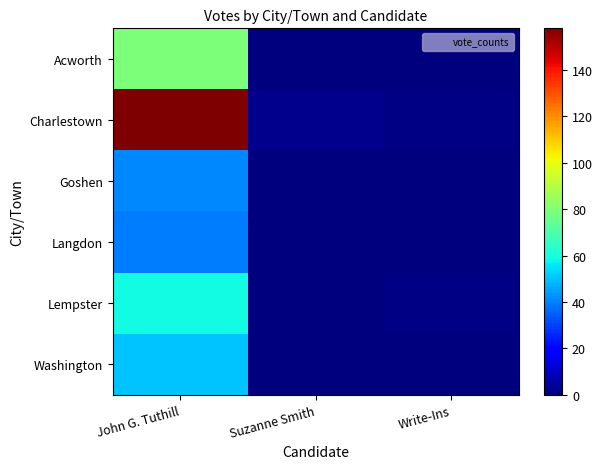

Rank the series at Suzanne Smith from highest to lowest value.

Charlestown, Acworth, Goshen, Langdon, Lempster, Washington